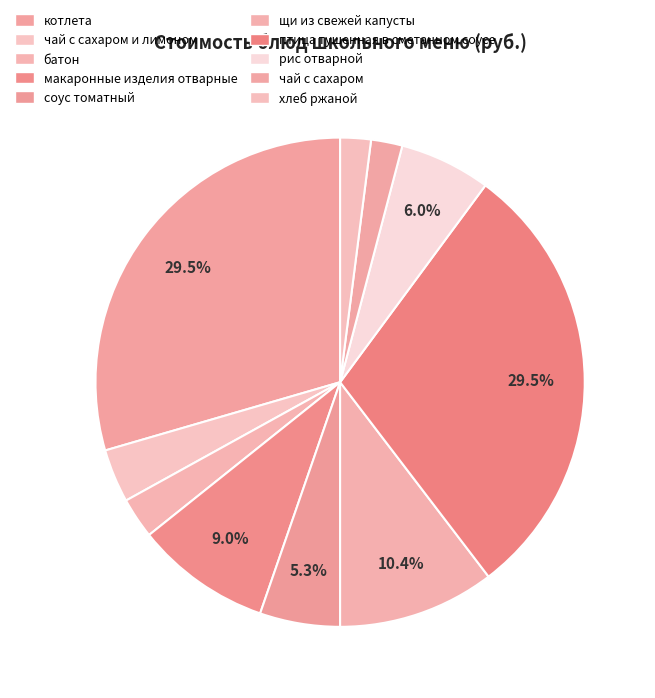

How many segments does this pie chart have?

10